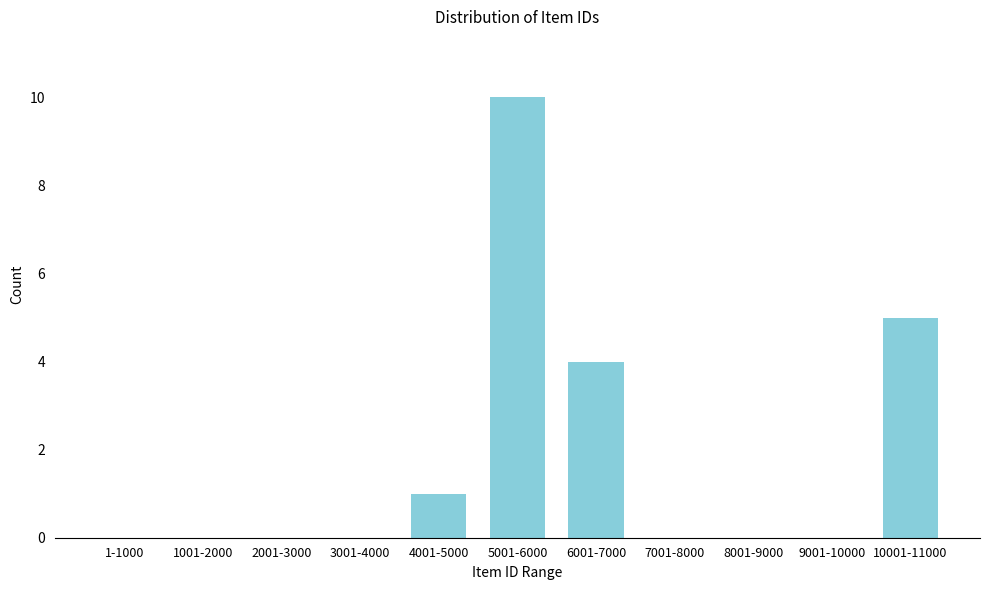

Reading left to right, list all the values displayed in this chart.

1-1000=0	1001-2000=0	2001-3000=0	3001-4000=0	4001-5000=1	5001-6000=10	6001-7000=4	7001-8000=0	8001-9000=0	9001-10000=0	10001-11000=5